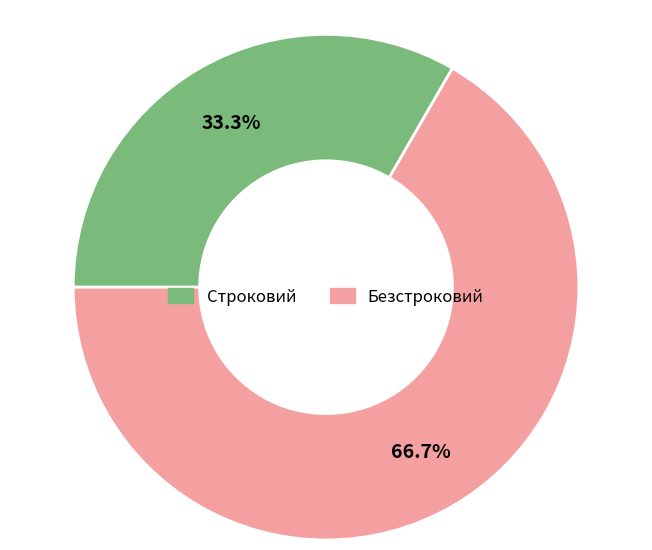

Which slice is the smallest?

Строковий